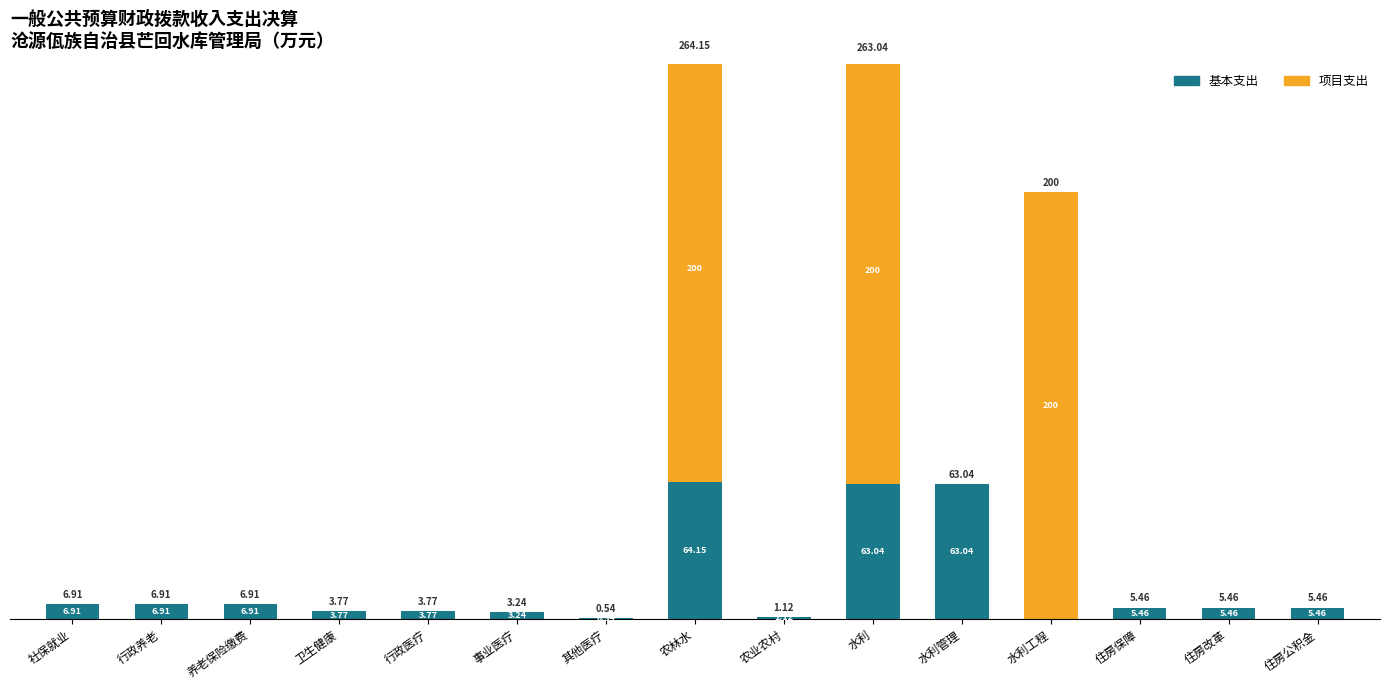

What is the difference between the highest and lowest values at 水利?

137.0